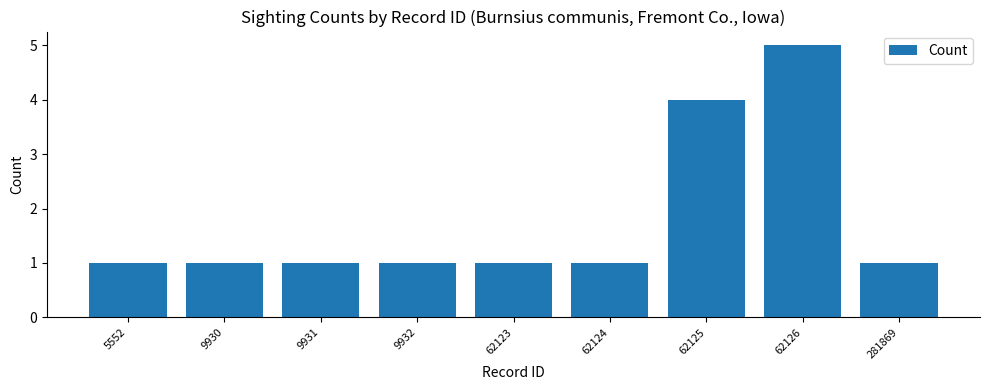

How many data points does each series have?

9